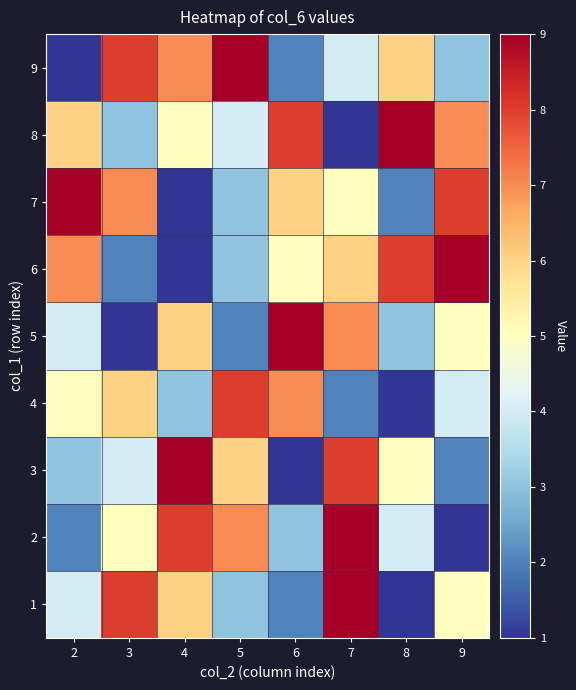

Reading left to right, transcribe all the data shown in this chart.

1: 2=4	3=8	4=6	5=3	6=2	7=9	8=1	9=5
2: 2=2	3=5	4=8	5=7	6=3	7=9	8=4	9=1
3: 2=3	3=4	4=9	5=6	6=1	7=8	8=5	9=2
4: 2=5	3=6	4=3	5=8	6=7	7=2	8=1	9=4
5: 2=4	3=1	4=6	5=2	6=9	7=7	8=3	9=5
6: 2=7	3=2	4=1	5=3	6=5	7=6	8=8	9=9
7: 2=9	3=7	4=1	5=3	6=6	7=5	8=2	9=8
8: 2=6	3=3	4=5	5=4	6=8	7=1	8=9	9=7
9: 2=1	3=8	4=7	5=9	6=2	7=4	8=6	9=3